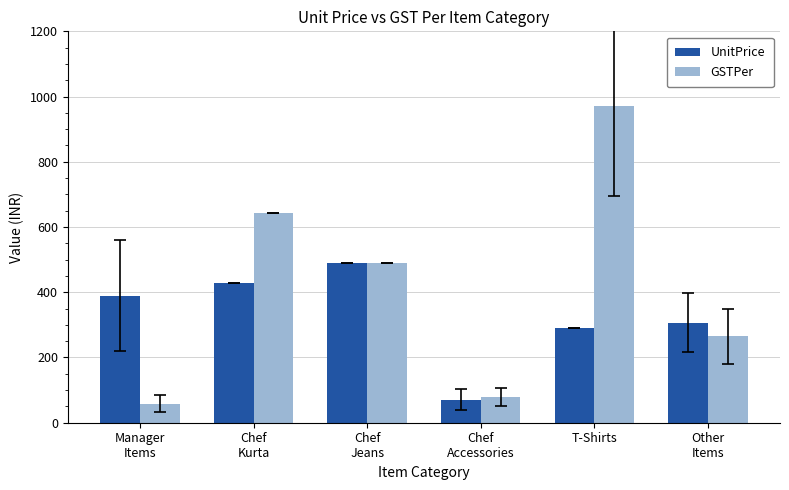

How many values in the GSTPer series are below 490?

3